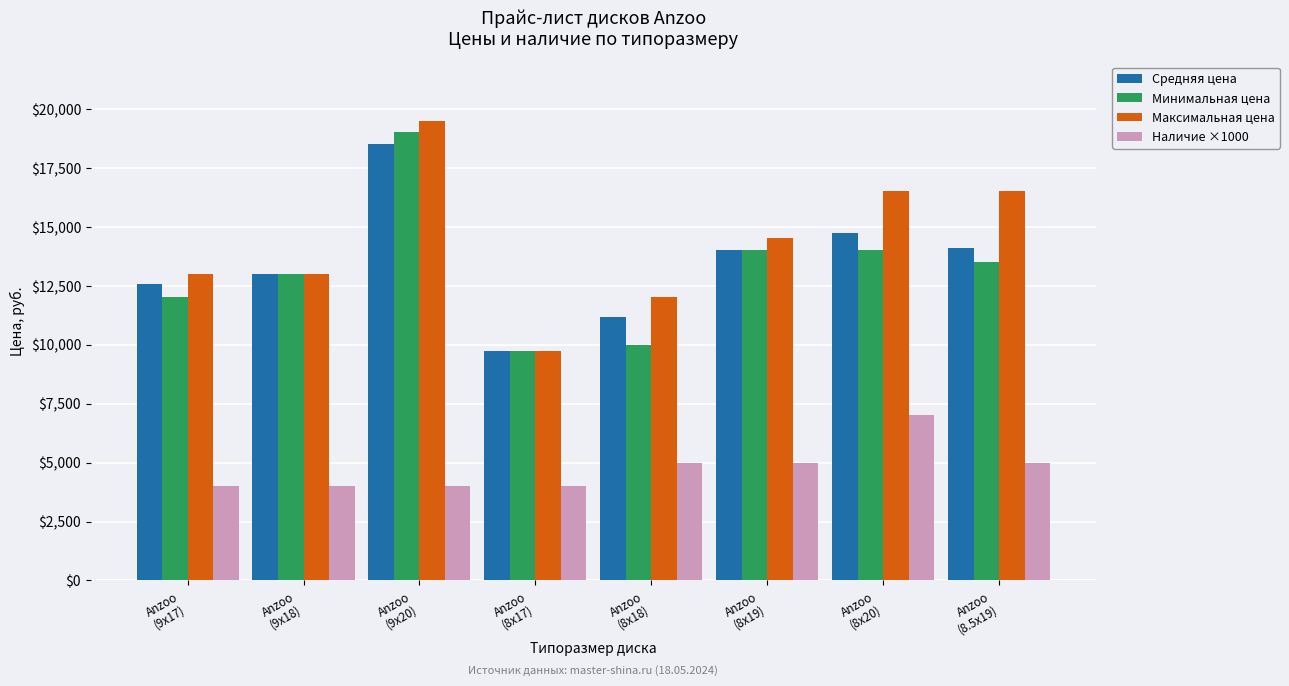

Count the number of data series in this chart.

4